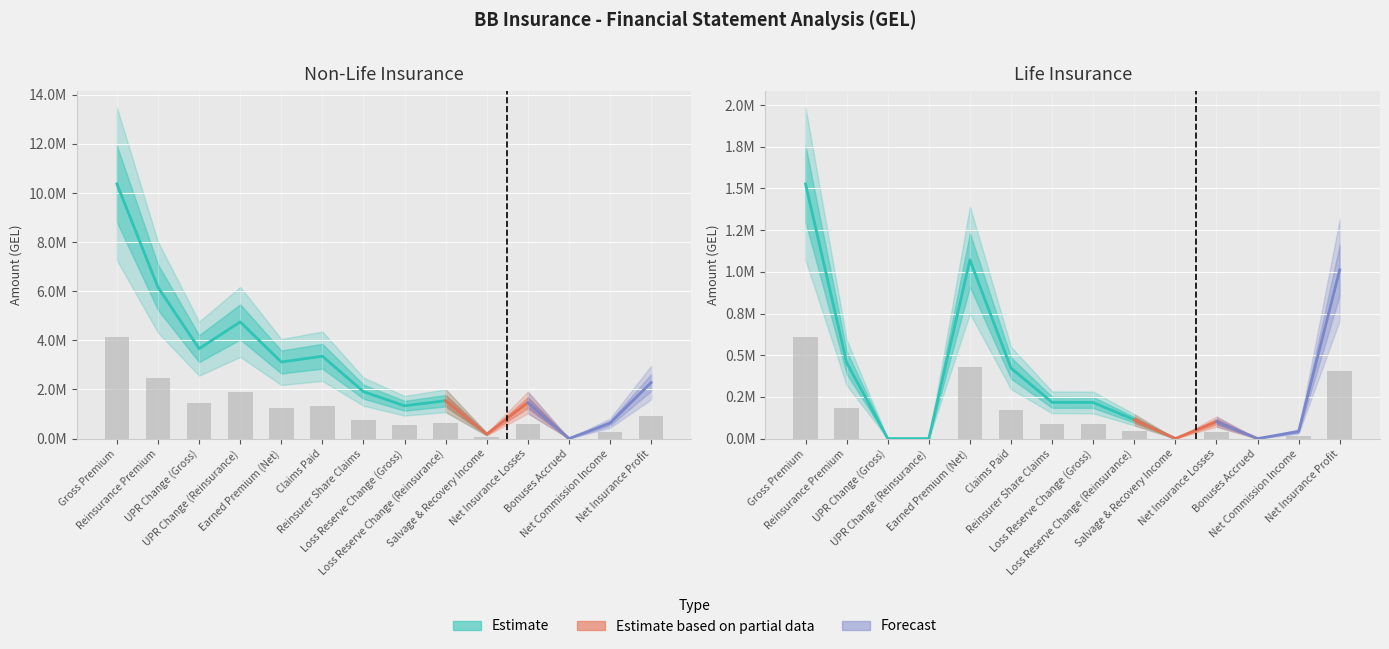

At Net Insurance Profit, list the series in order from smallest to largest.

Life Insurance, Non-Life Insurance